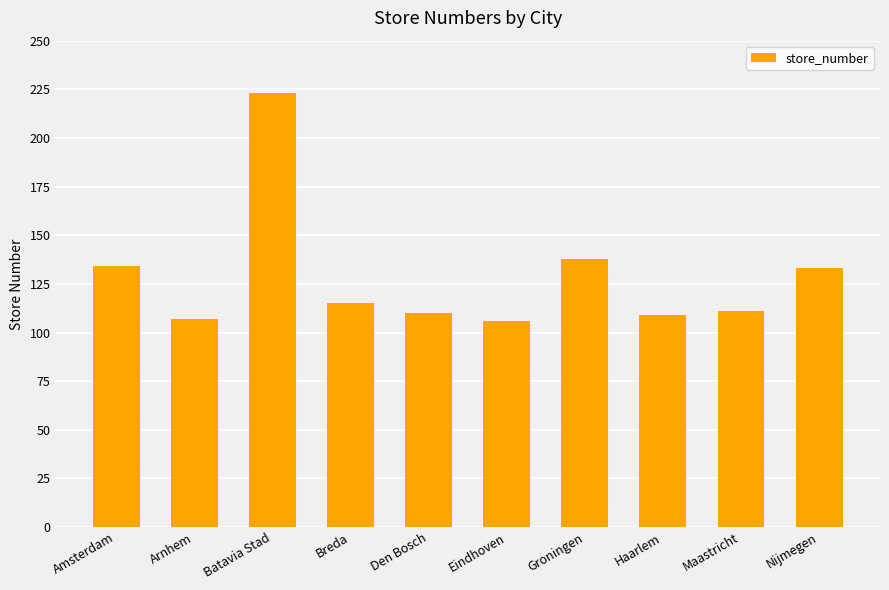

What is the difference between the values at Haarlem and Breda?

6